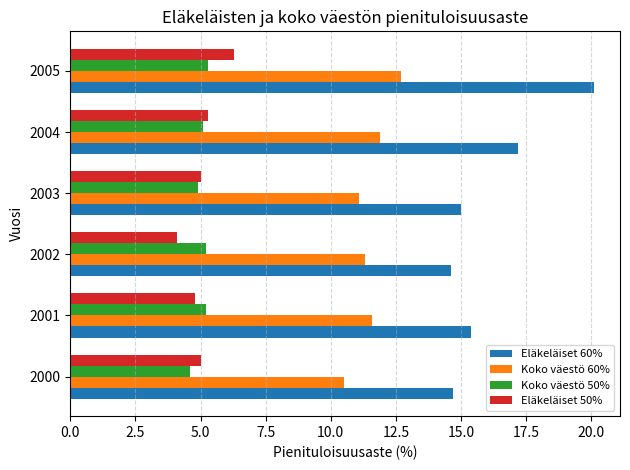

Which series changed the most between 2004 and 2005?

Eläkeläiset 60%